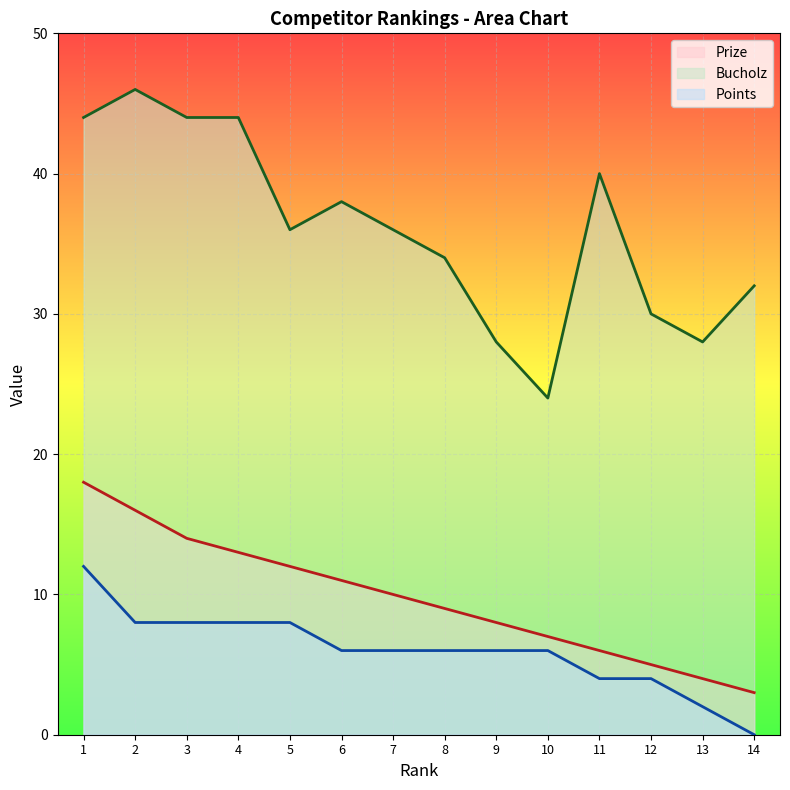

How many distinct data groups are displayed?

3